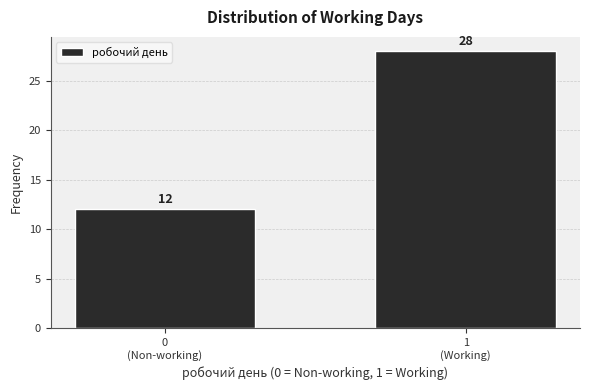

Reading left to right, transcribe all the data shown in this chart.

12	28